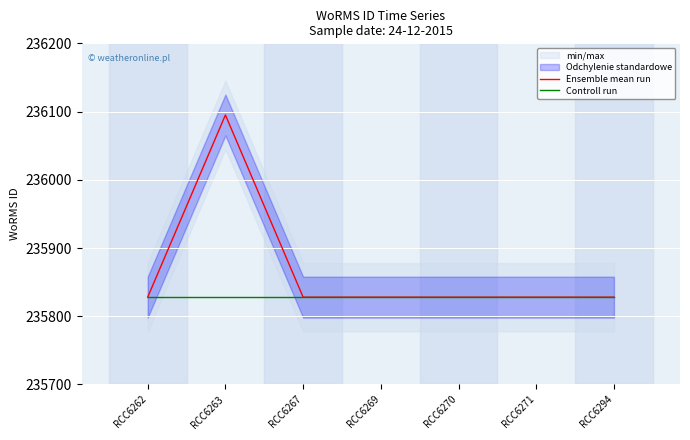

List the labels in order of Ensemble mean run value, largest first.

RCC6263, RCC6262, RCC6267, RCC6269, RCC6270, RCC6271, RCC6294